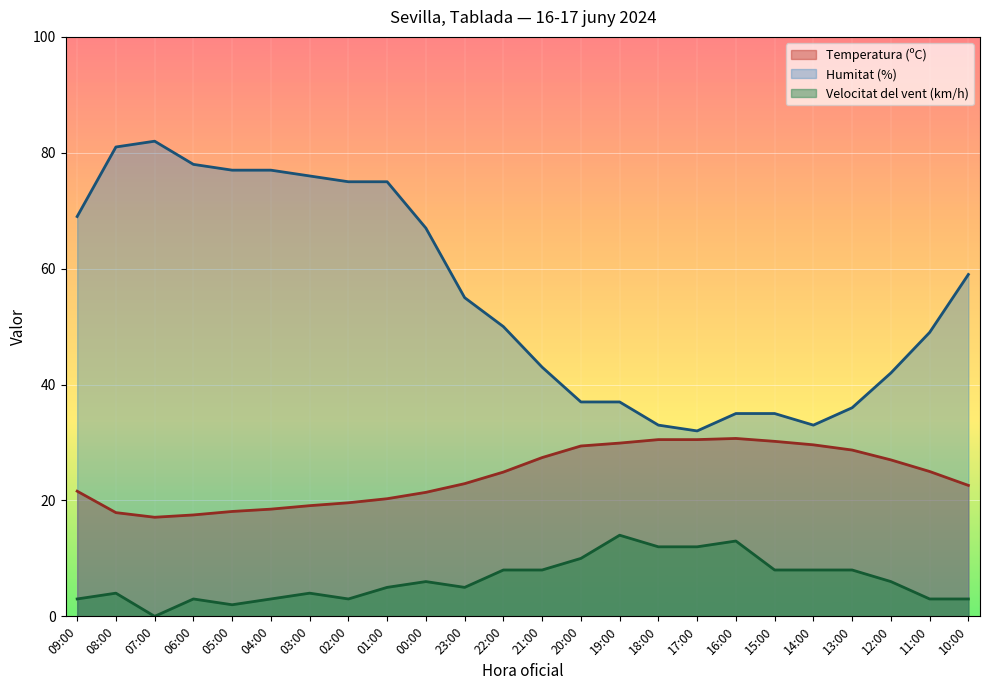

How many lines are shown in the chart?

3